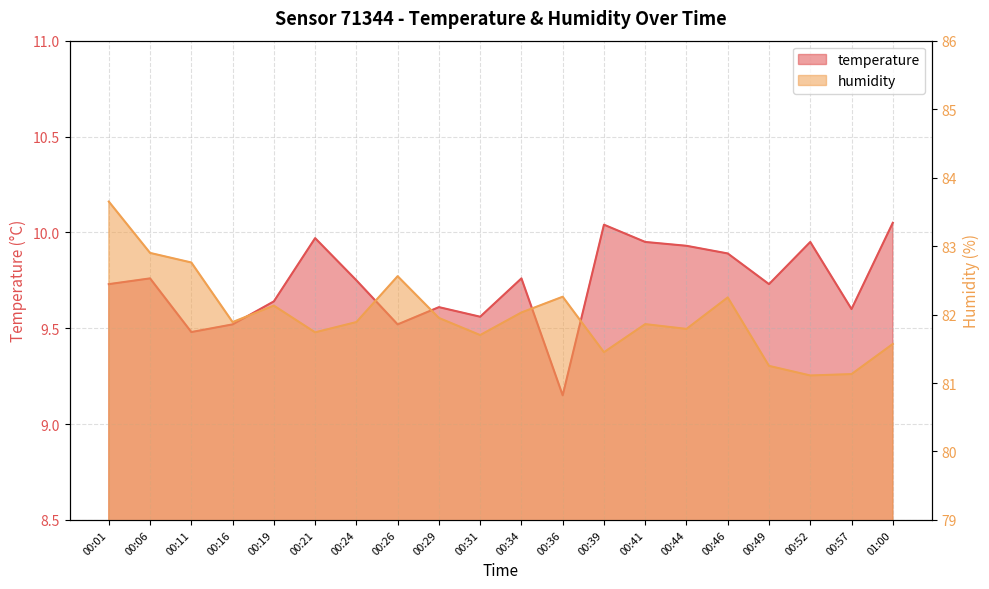

What is the difference between the maximum and minimum values in the humidity series?

2.5